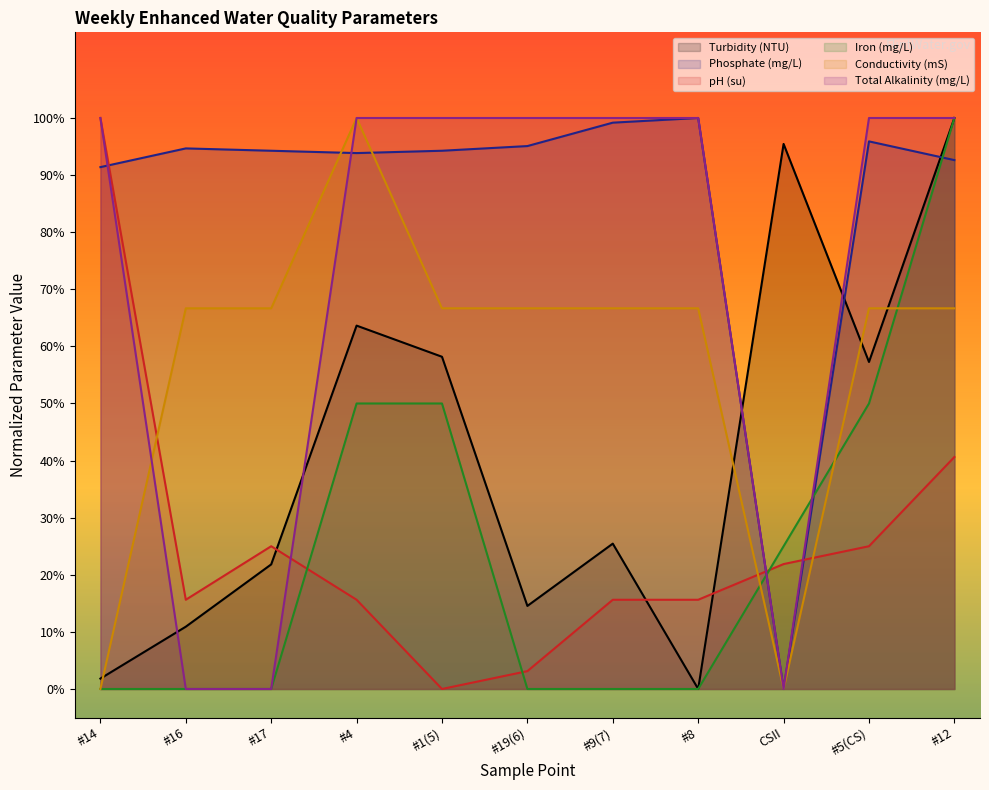

List the series in order of their peak value, highest first.

Turbidity (NTU), Phosphate (mg/L), pH (su), Iron (mg/L), Conductivity (mS), Total Alkalinity (mg/L)